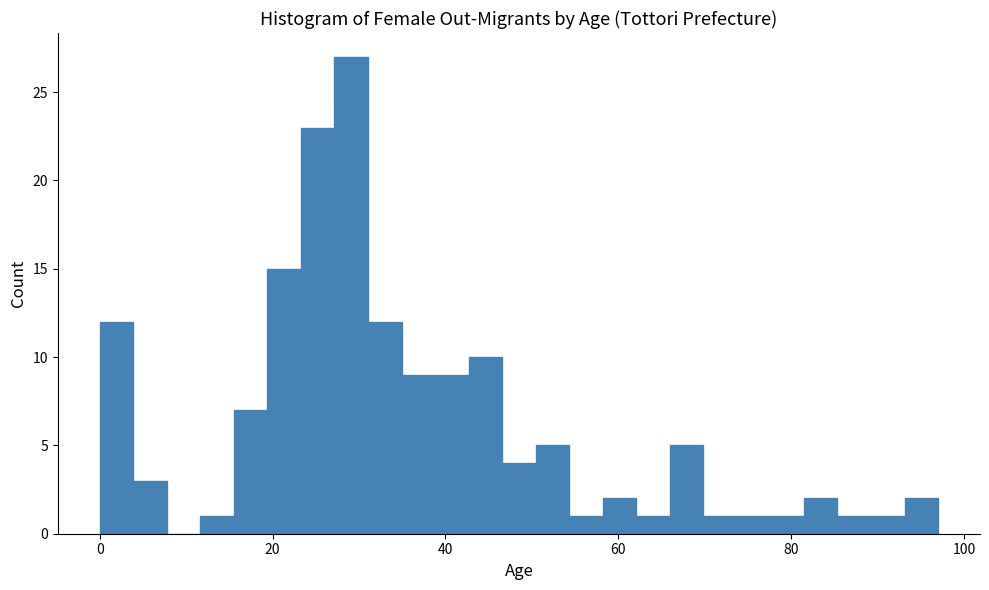

Around what value on the x-axis is the tallest bar? Give the approximate position of its centre, as read against the axis.

30